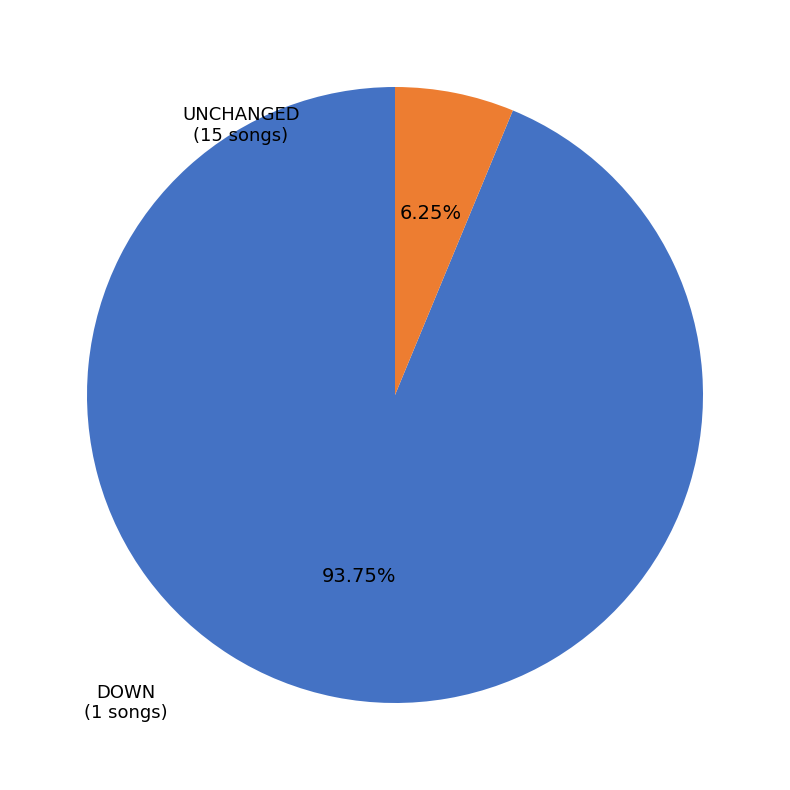

Is there a majority slice in this chart?

Yes